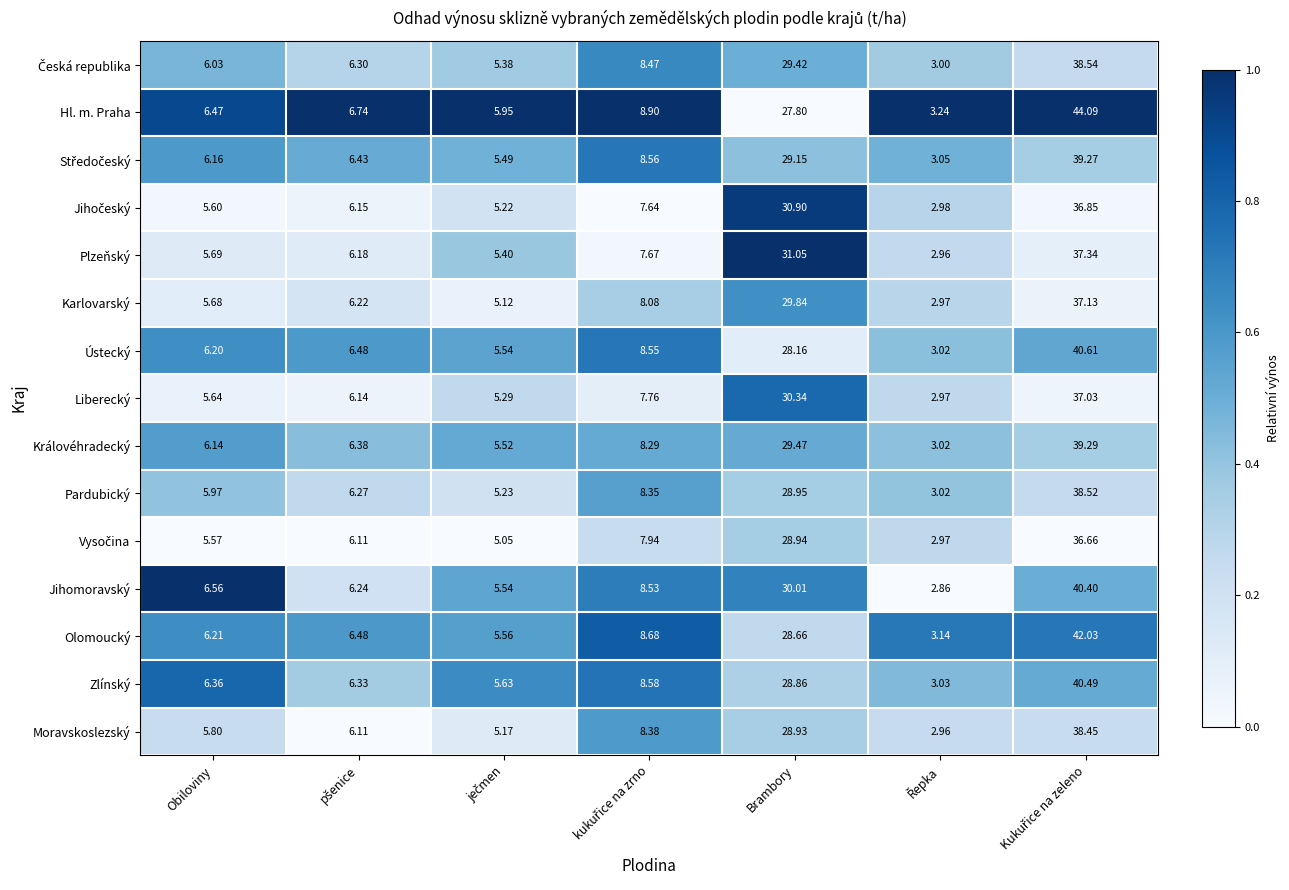

Which series has the widest spread of values?

Hl. m. Praha